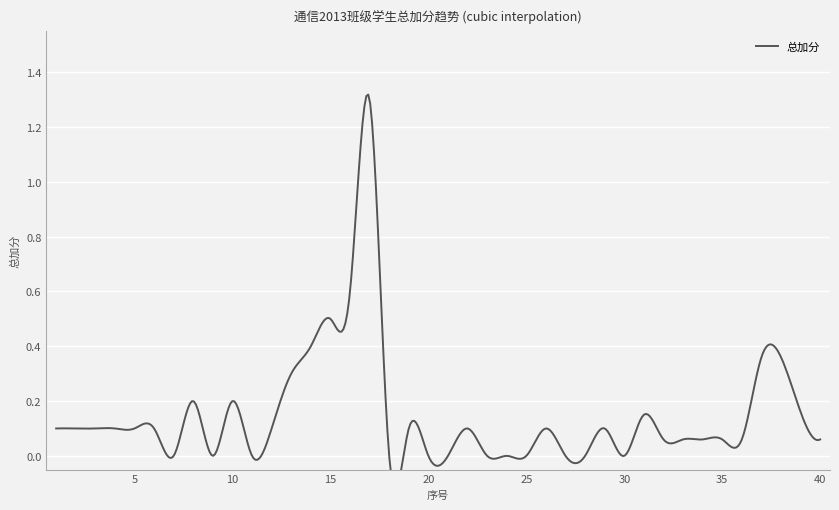

Count the number of categories in the chart.

40